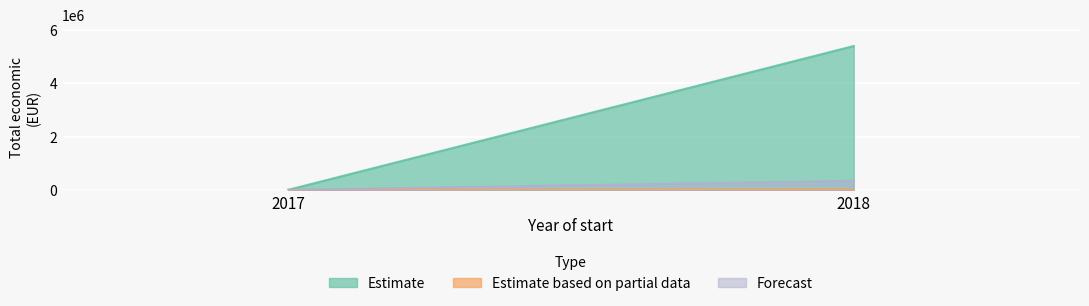

Between 2017 and 2018, which series saw the biggest shift?

Estimate